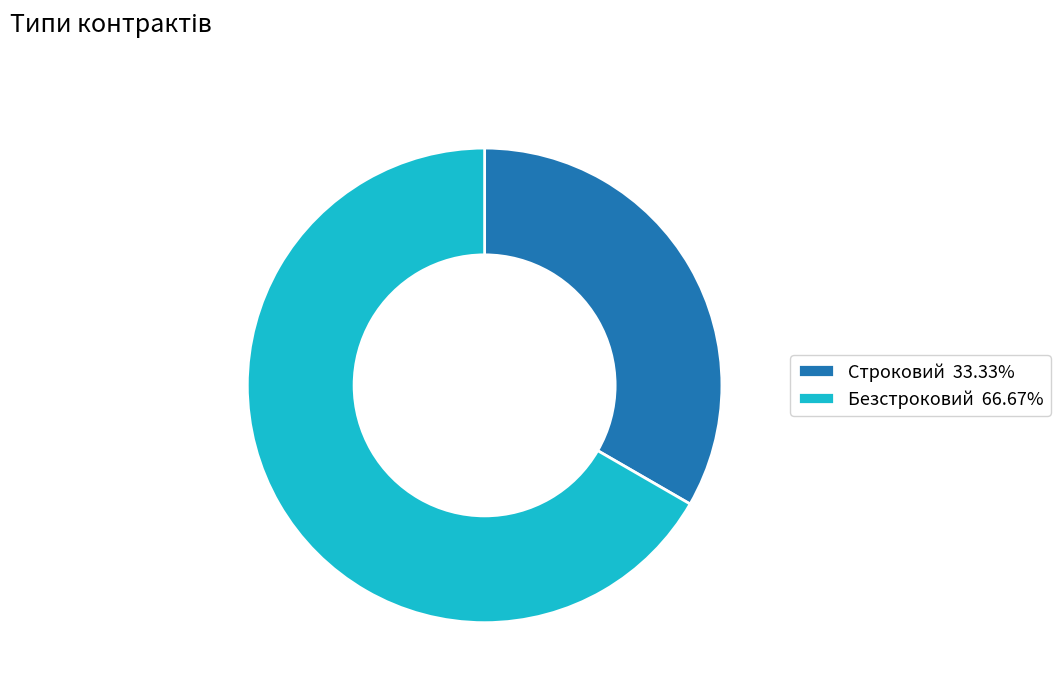

What is the ratio of the value at Строковий 33.33% to the value at Безстроковий 66.67%?

0.5